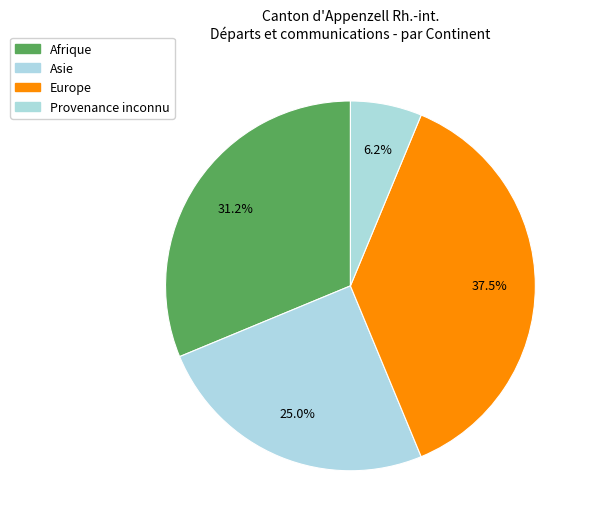

How many slices are in this pie chart?

4